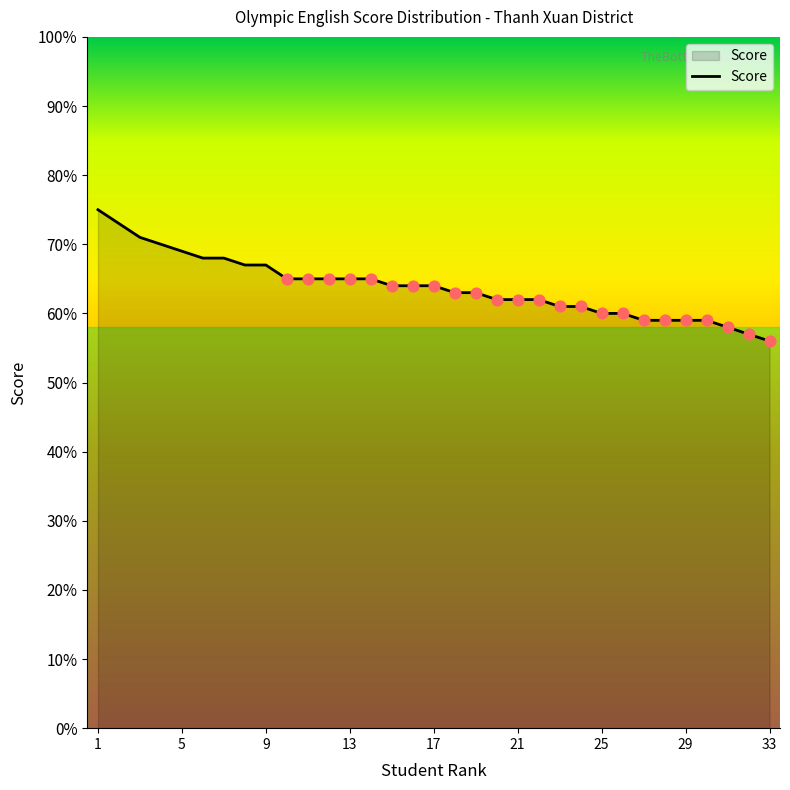

What is the greatest value displayed?

75